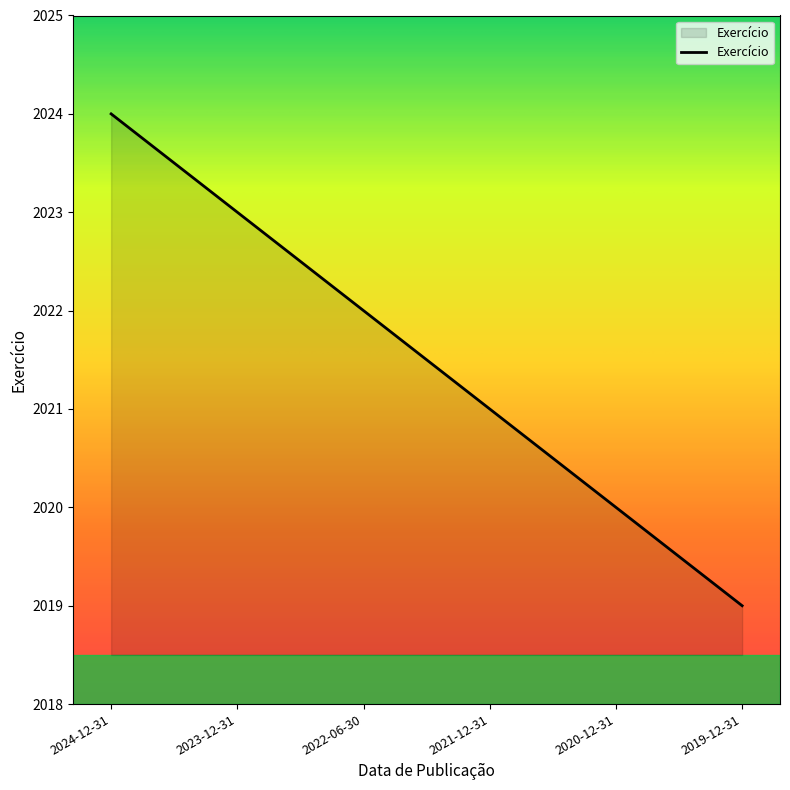

What position from the right is 2021-12-31?

3